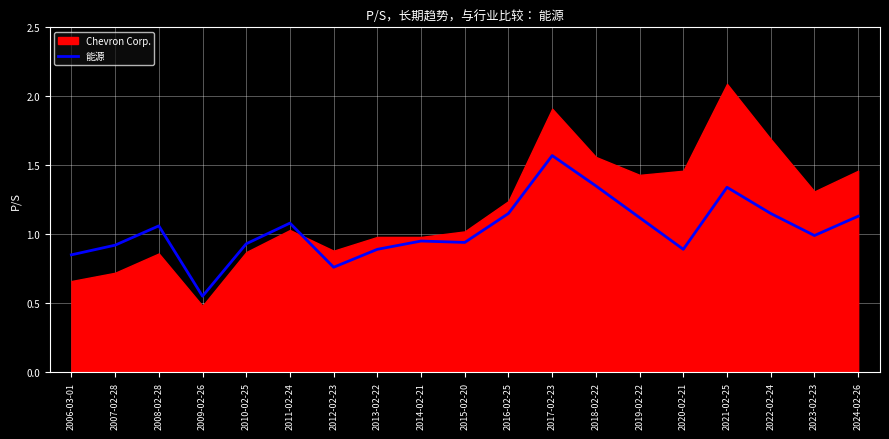

Reading left to right, what are all the values shown in this chart?

2006-03-01=0.8	2007-02-28=0.9	2008-02-28=1.1	2009-02-26=0.6	2010-02-25=0.9	2011-02-24=1.1	2012-02-23=0.8	2013-02-22=0.9	2014-02-21=0.9	2015-02-20=0.9	2016-02-25=1.1	2017-02-23=1.6	2018-02-22=1.4	2019-02-22=1.1	2020-02-21=0.9	2021-02-25=1.3	2022-02-24=1.1	2023-02-23=1.0	2024-02-26=1.1